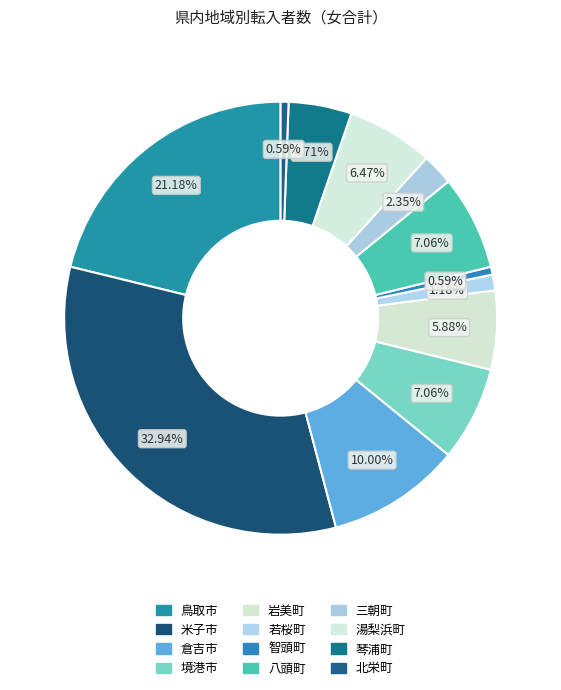

What is the change in value from 鳥取市 to 智頭町?

-35